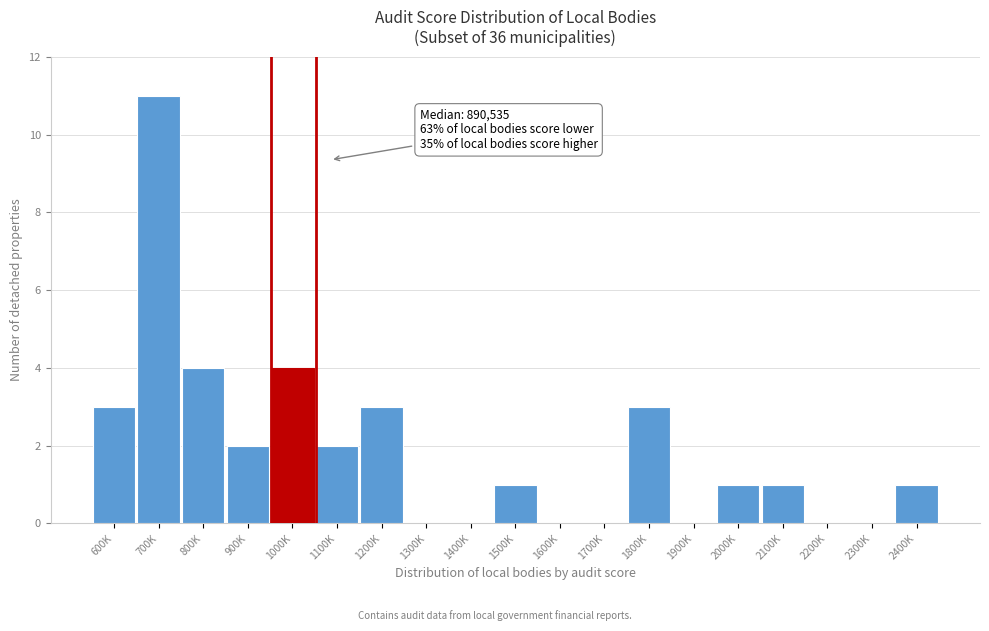

Reading left to right, list all the values displayed in this chart.

600K=3	700K=11	800K=4	900K=2	1000K=4	1100K=2	1200K=3	1300K=0	1400K=0	1500K=1	1600K=0	1700K=0	1800K=3	1900K=0	2000K=1	2100K=1	2200K=0	2300K=0	2400K=1